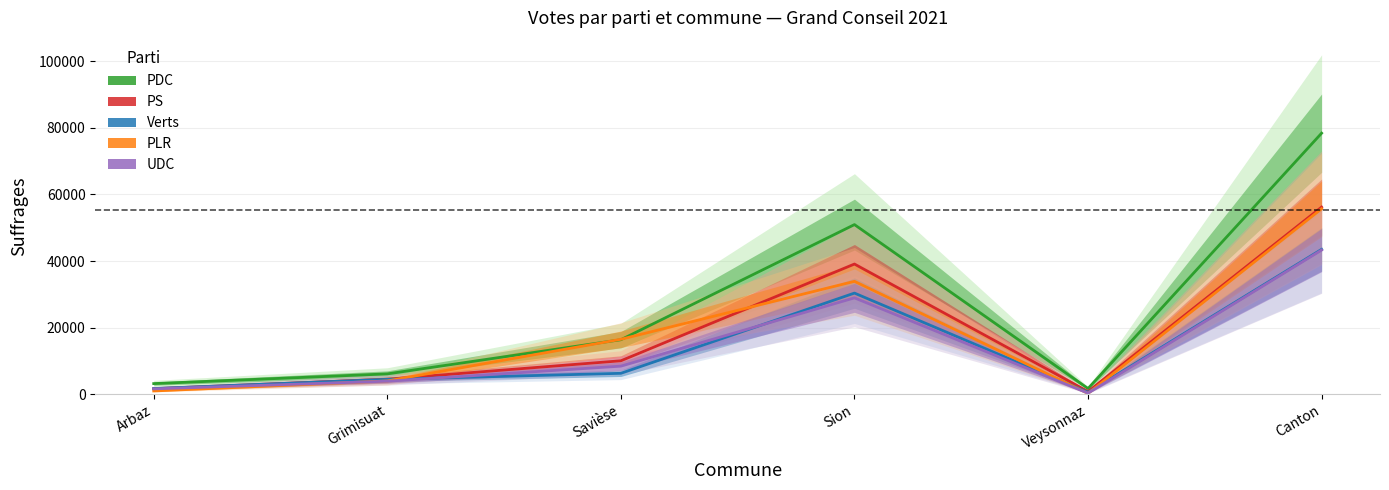

What is the average value of the PLR series?

18563